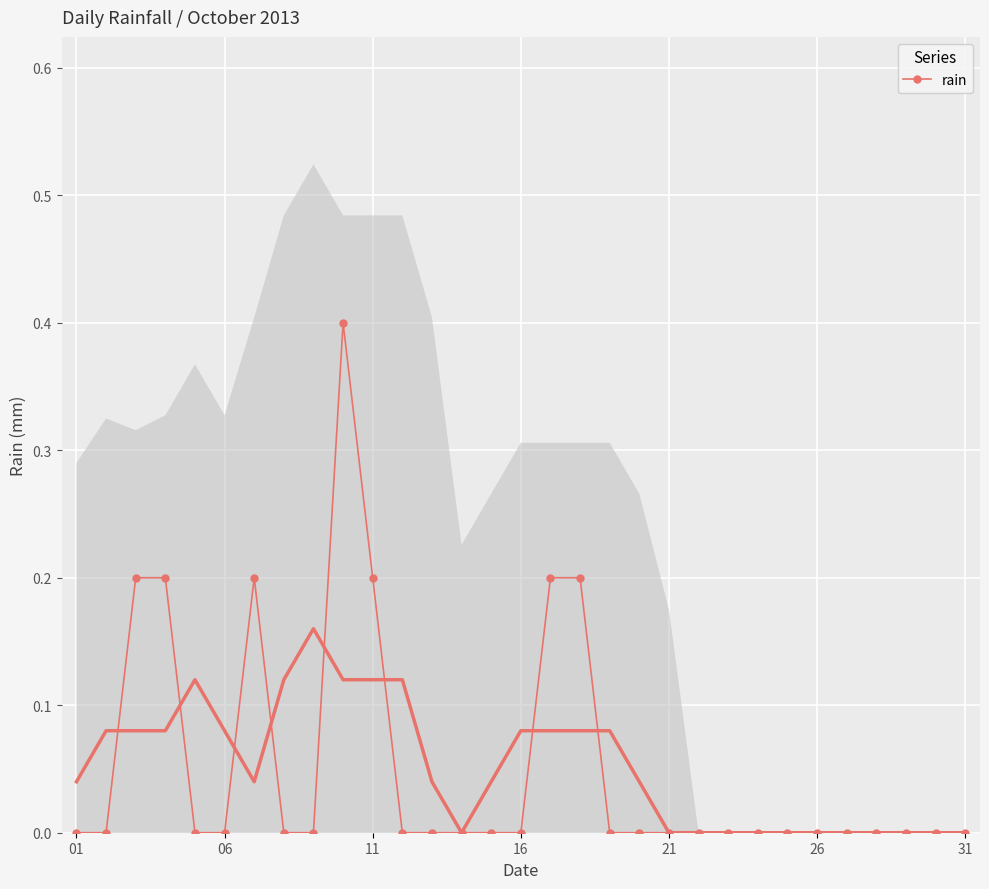

What is the average value?

0.1